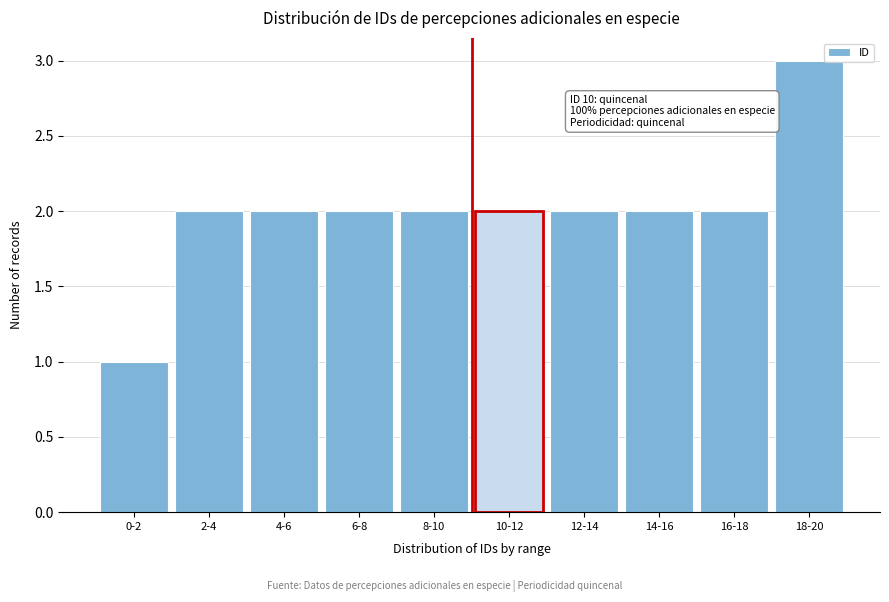

Reading left to right, transcribe all the data shown in this chart.

0-2=1	2-4=2	4-6=2	6-8=2	8-10=2	10-12=2	12-14=2	14-16=2	16-18=2	18-20=3